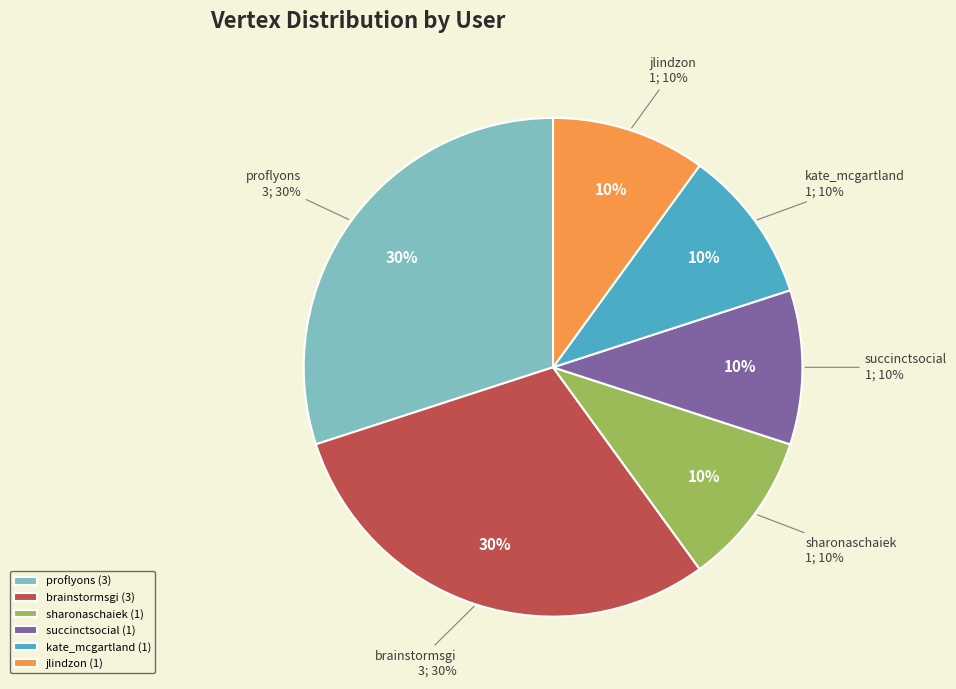

What percentage is NOT represented by kate_mcgartland?

90.0%